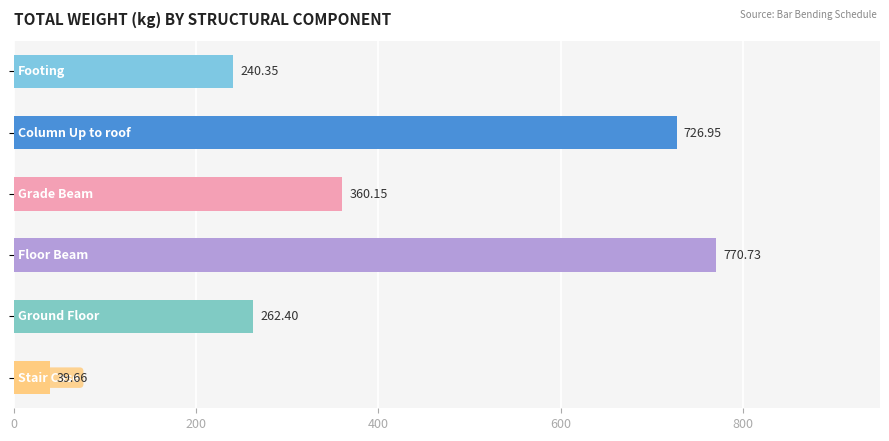

What is the difference between the second highest and second lowest values?

486.6